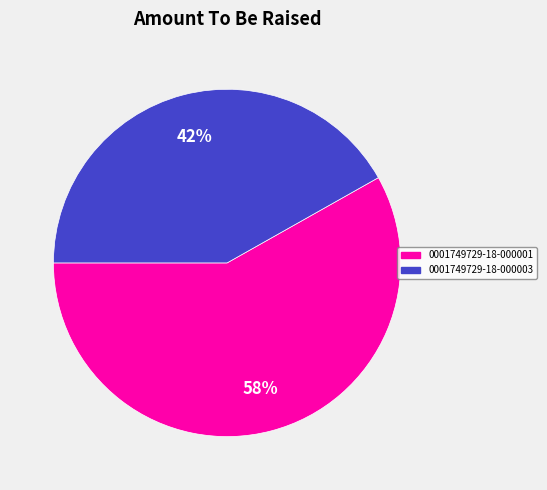

What percentage is the 0001749729-18-000003 slice, to the nearest percent?

42%